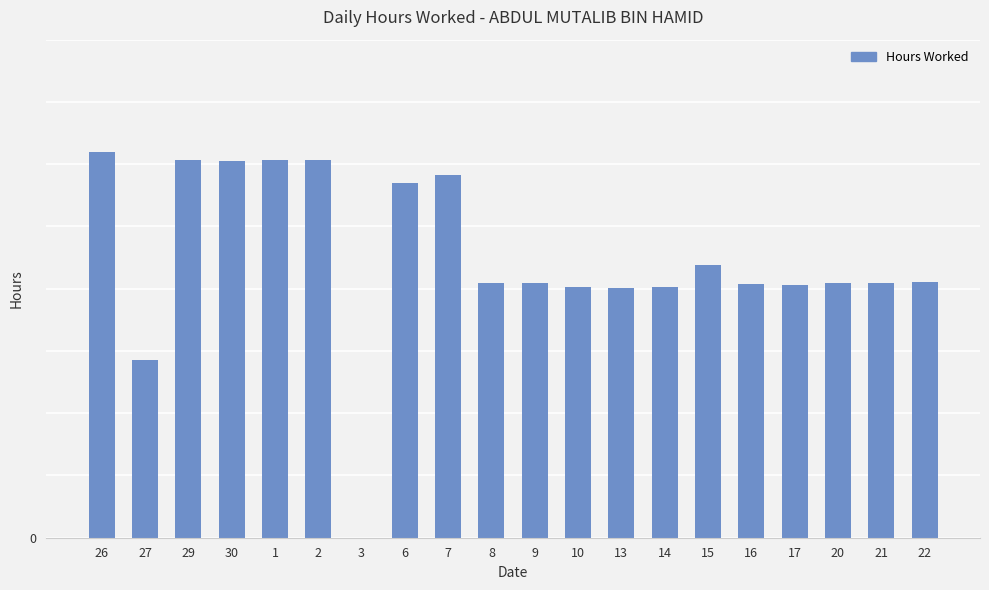

The value at 15 is 8.8. True or false?

True